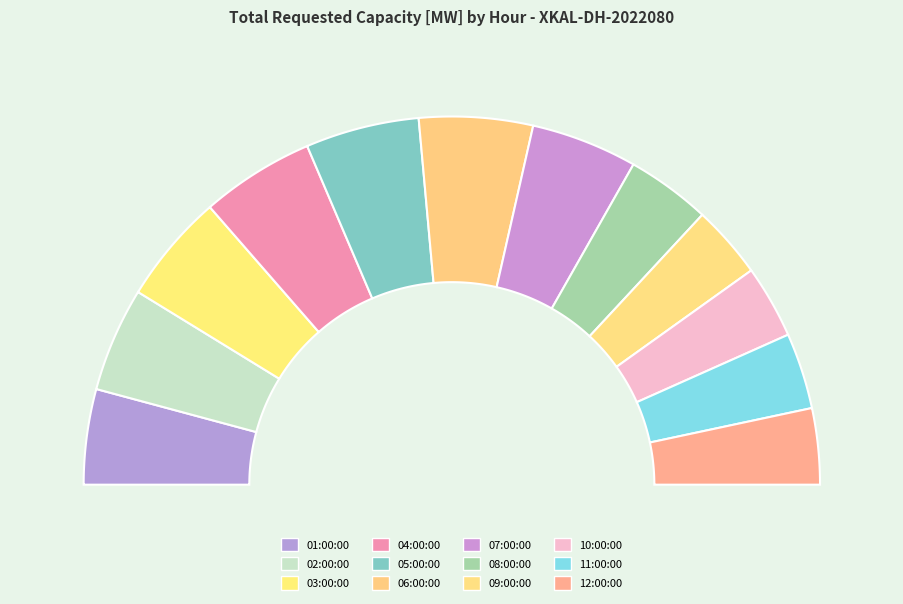

Which category has the smallest portion of the pie?

09:00:00